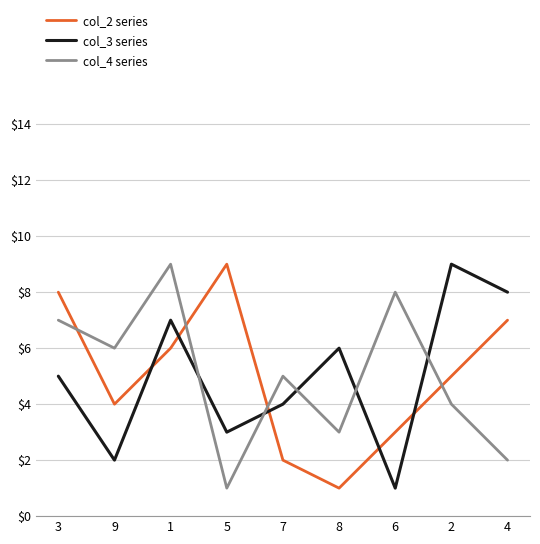

True or false: col_3 series and col_4 series intersect in this chart.

True